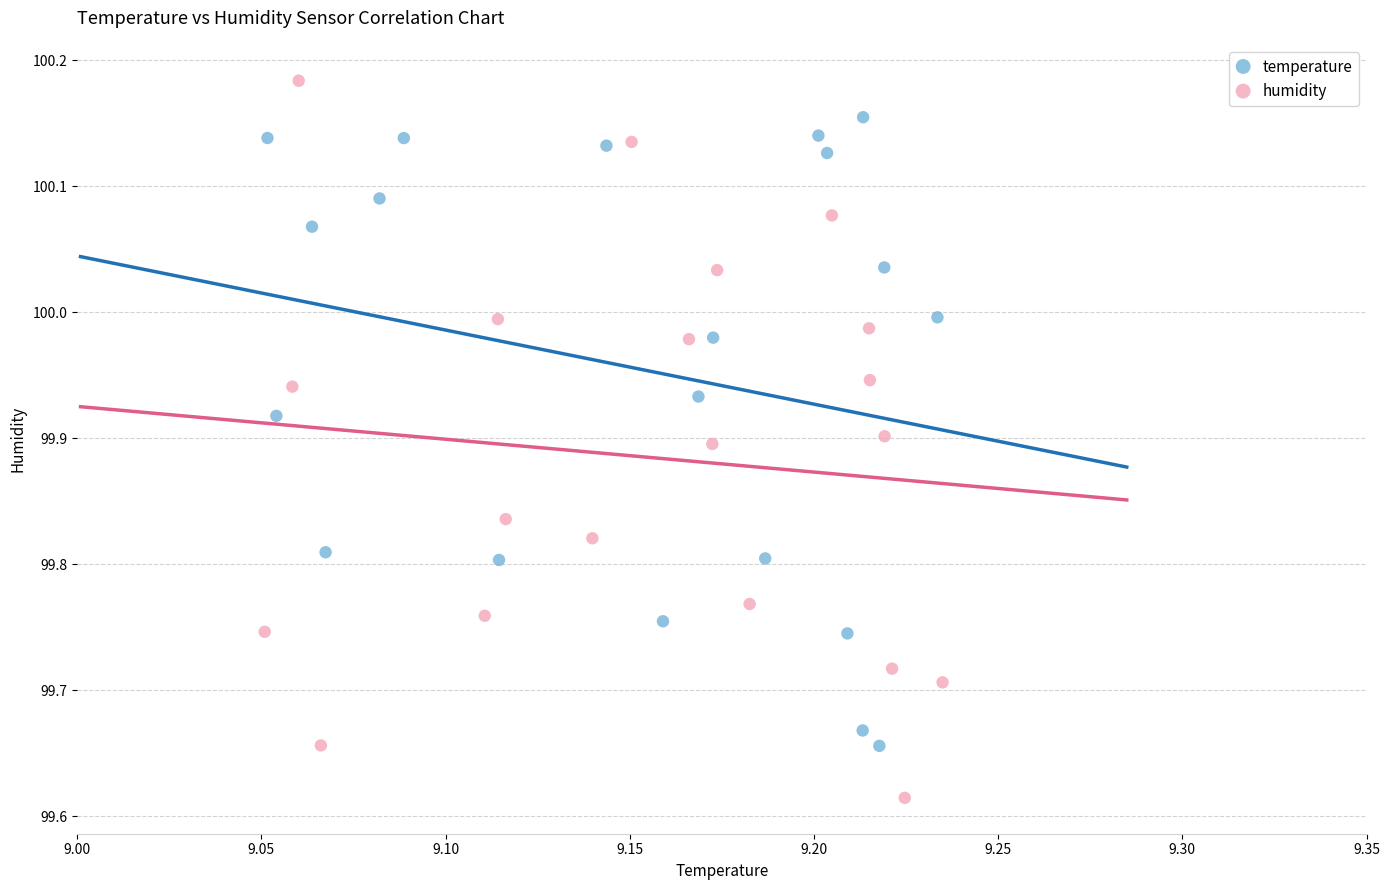

Which series contains the highest Y value?

humidity